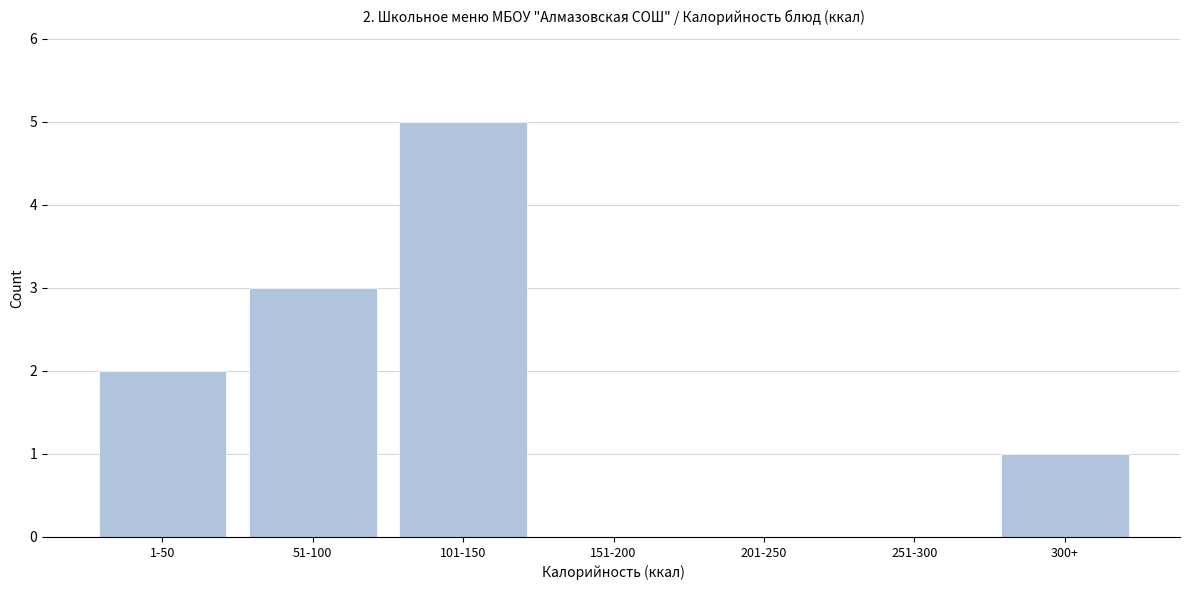

Reading left to right, extract all data points from this chart.

1-50=2	51-100=3	101-150=5	151-200=0	201-250=0	251-300=0	300+=1